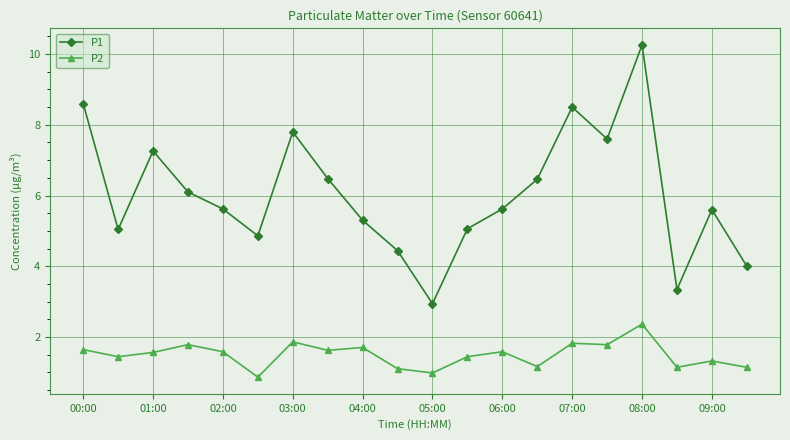

List the series in order of their peak value, lowest first.

P2, P1